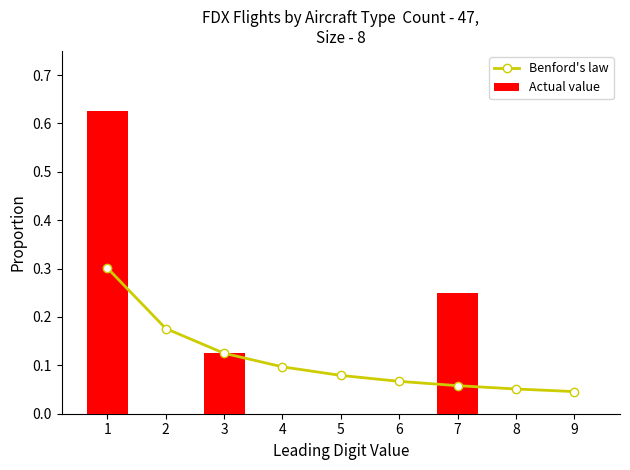

What is the difference between the maximum and minimum values in the Actual value series?

0.6